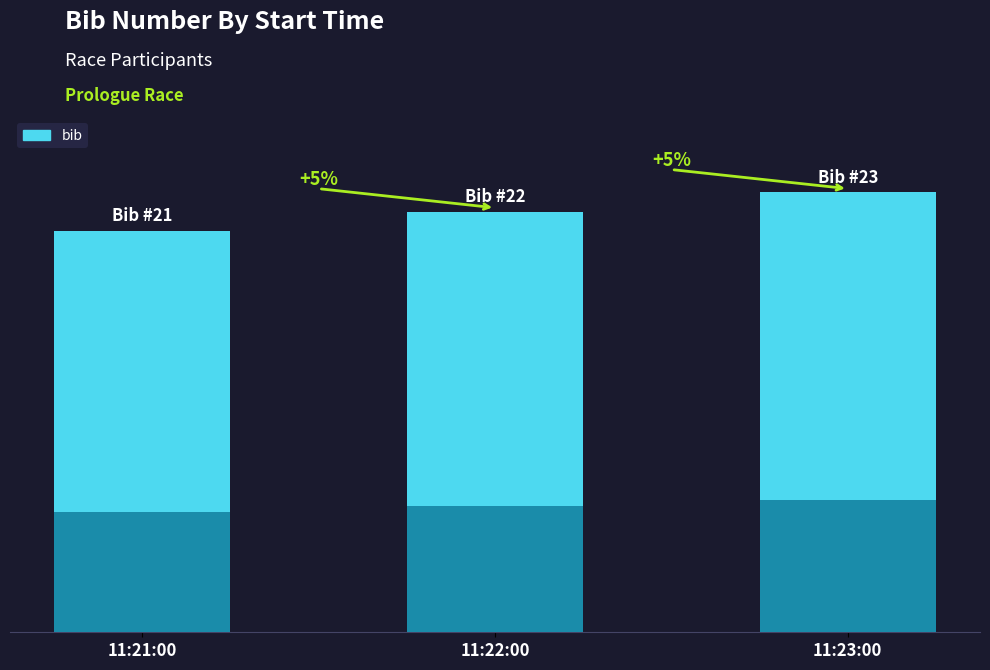

What position from the right is 11:23:00?

1